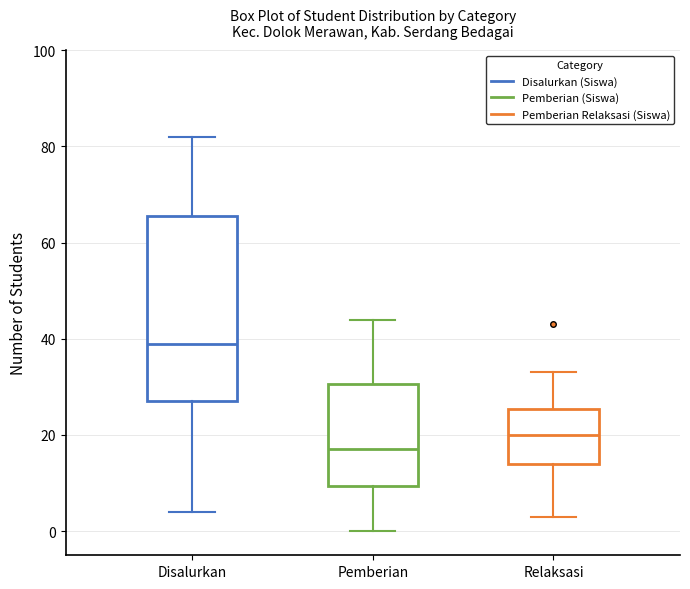

Where does the lower whisker of the box for Relaksasi end on the y-axis? The values are not printed on the chart, so give them approximately, as read against the axis.

4